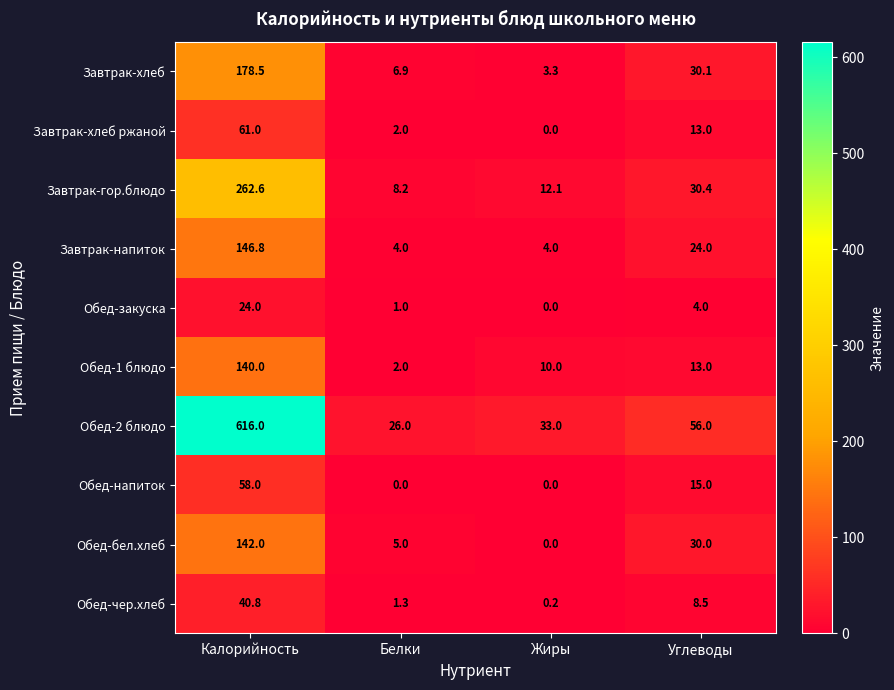

How many series are shown in this chart?

10